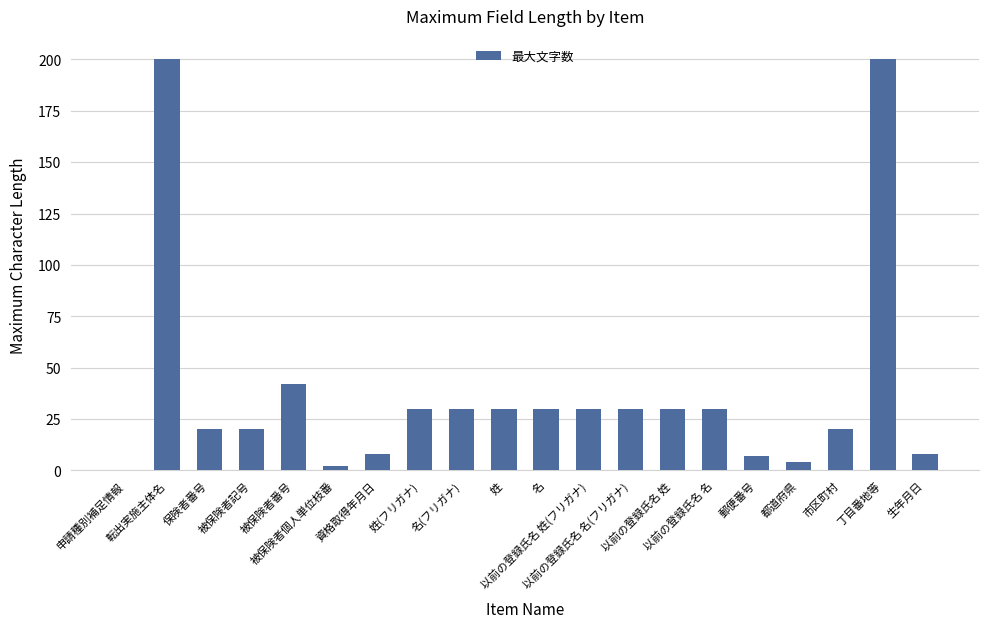

The chart shows a value of 30 at 以前の登録氏名 姓(フリガナ). True or false?

True